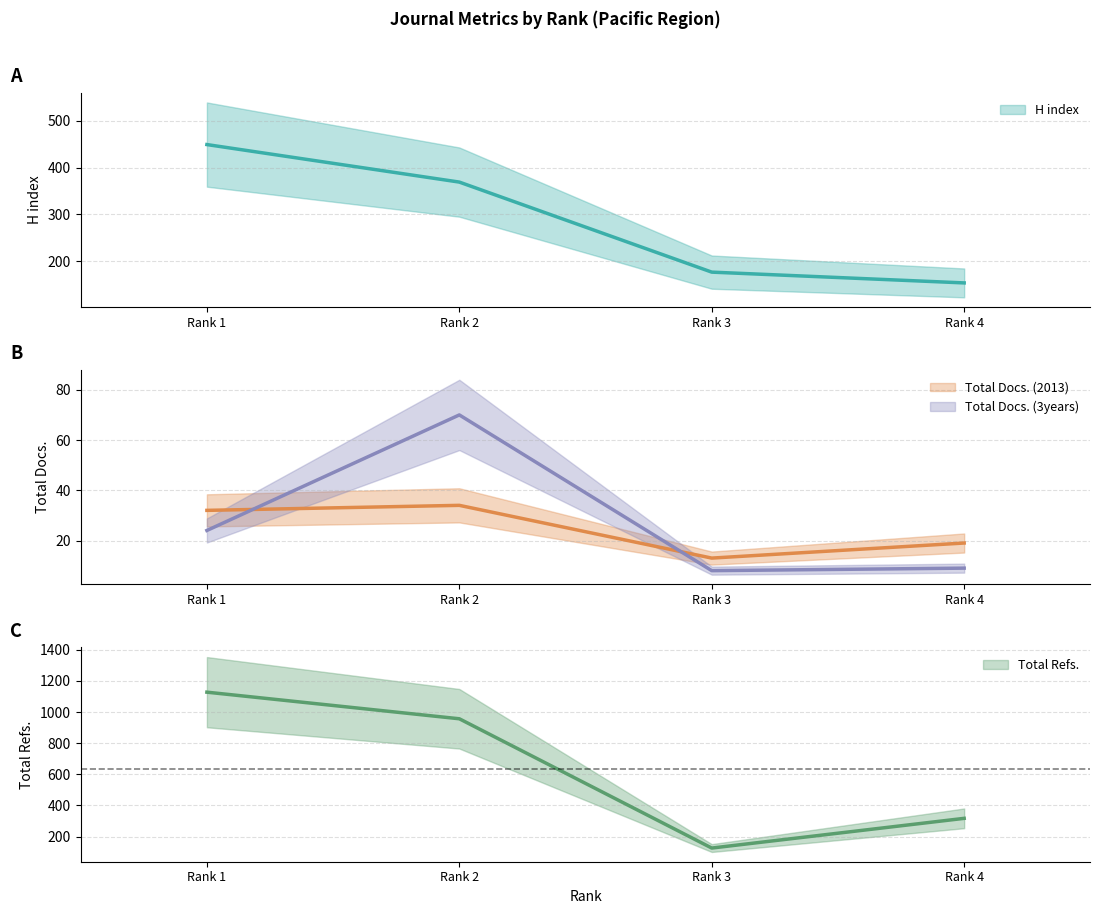

What is the spread (max minus min) of values at Rank 3?

169